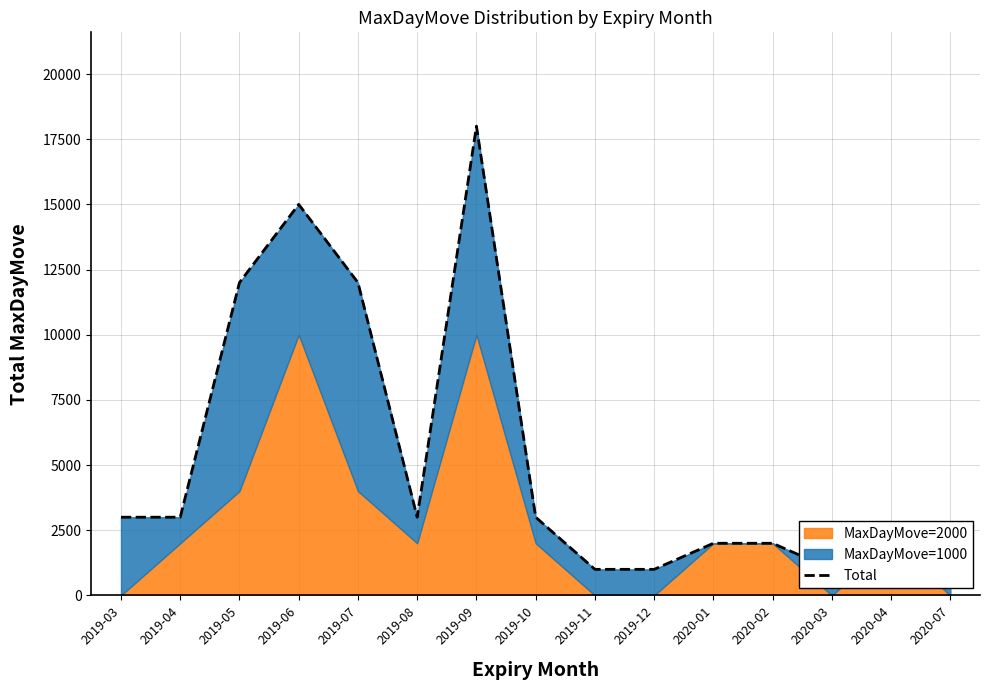

Where is the first local maximum?

2019-06